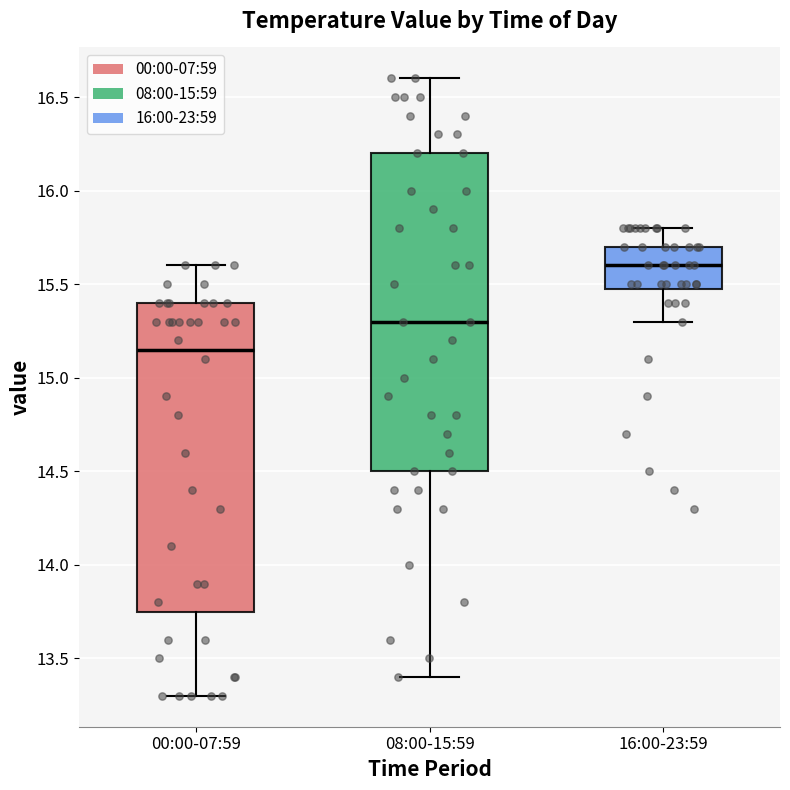

Reading left to right, read every box against the y-axis: the position of its median line, the range the box covers, and the ends of its whiskers. The values are not printed on the chart, so give them approximately, as read against the axis.

00:00-07:59: median 15.15, box 13.75 to 15.40, whiskers 13.30 to 15.60
08:00-15:59: median 15.30, box 14.50 to 16.20, whiskers 13.40 to 16.60
16:00-23:59: median 15.60, box 15.50 to 15.70, whiskers 15.30 to 15.80